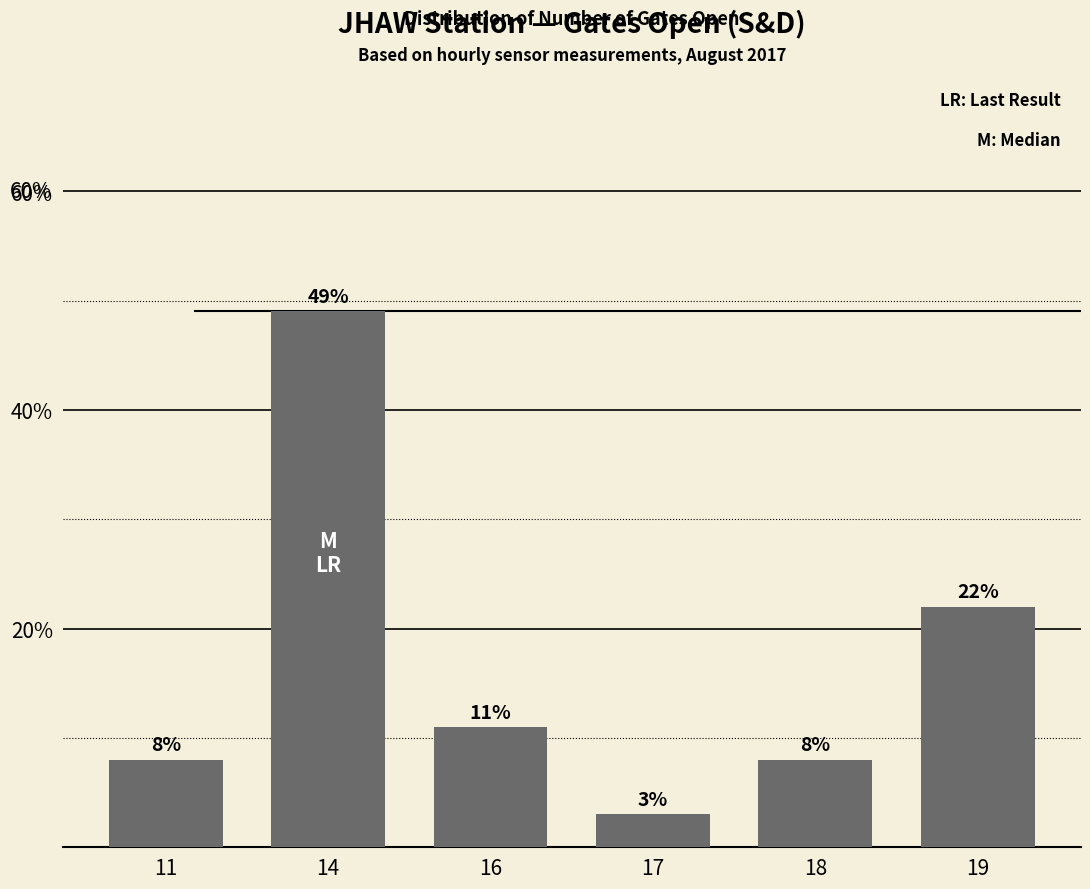

Read the value at 11.

8